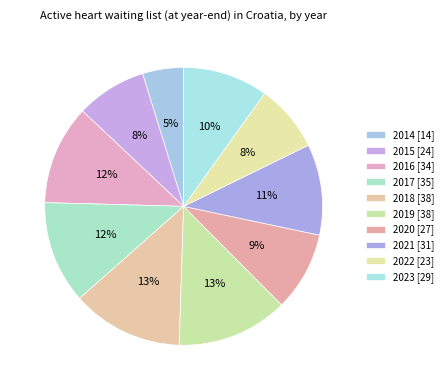

Do 2014 and 2017 together represent more than half of the pie?

No